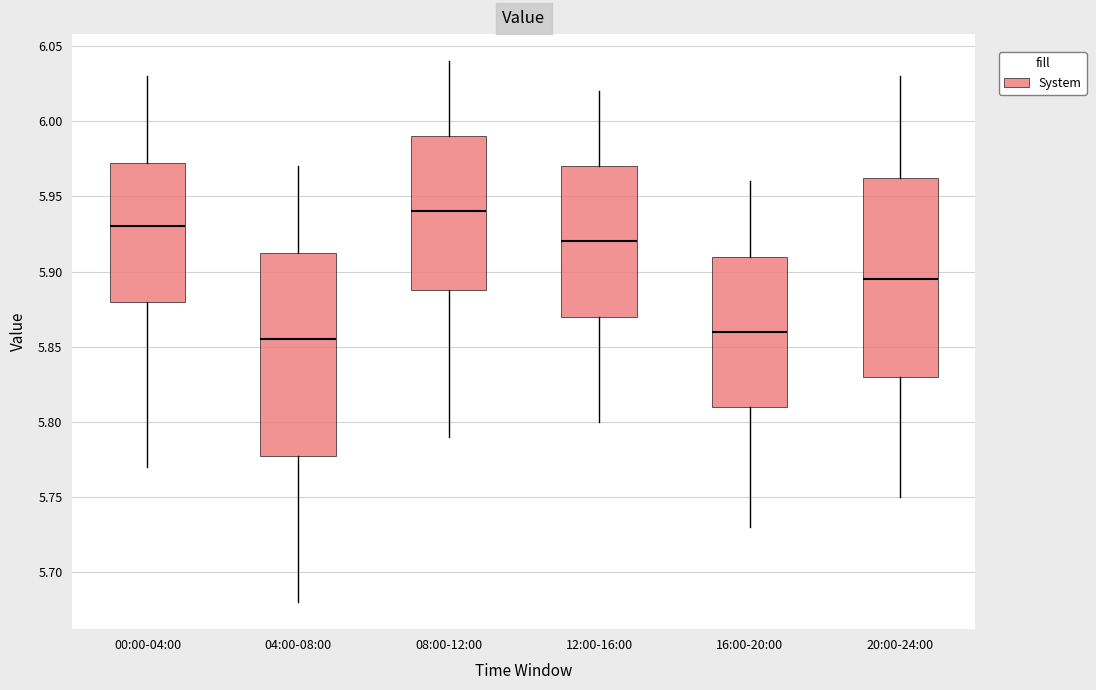

Reading left to right, transcribe this box plot: for each box, give where its median line is, the range the box spans, and where its two whiskers end, as read against the y-axis. The values are not printed on the chart, so give them approximately, as read against the axis.

00:00-04:00: median 5.930, box 5.880 to 5.975, whiskers 5.770 to 6.030
04:00-08:00: median 5.855, box 5.780 to 5.915, whiskers 5.680 to 5.970
08:00-12:00: median 5.940, box 5.890 to 5.990, whiskers 5.790 to 6.040
12:00-16:00: median 5.920, box 5.870 to 5.970, whiskers 5.800 to 6.020
16:00-20:00: median 5.860, box 5.810 to 5.910, whiskers 5.730 to 5.960
20:00-24:00: median 5.895, box 5.830 to 5.965, whiskers 5.750 to 6.030